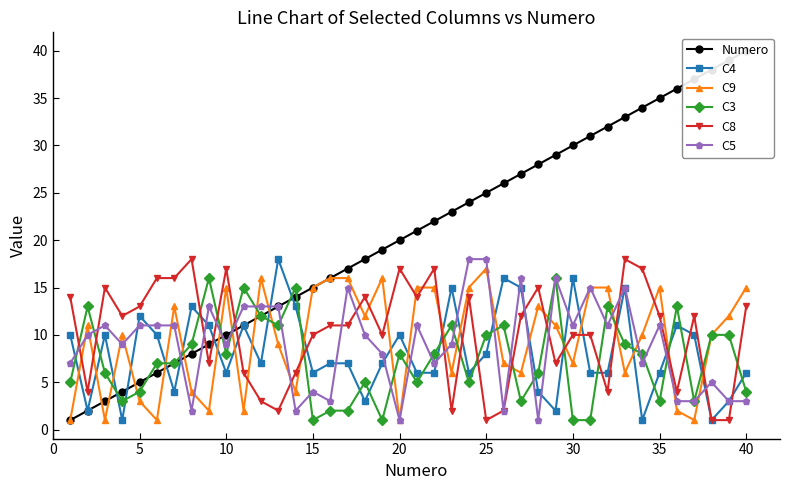

True or false: C3 has a value of 1 at 15.

True